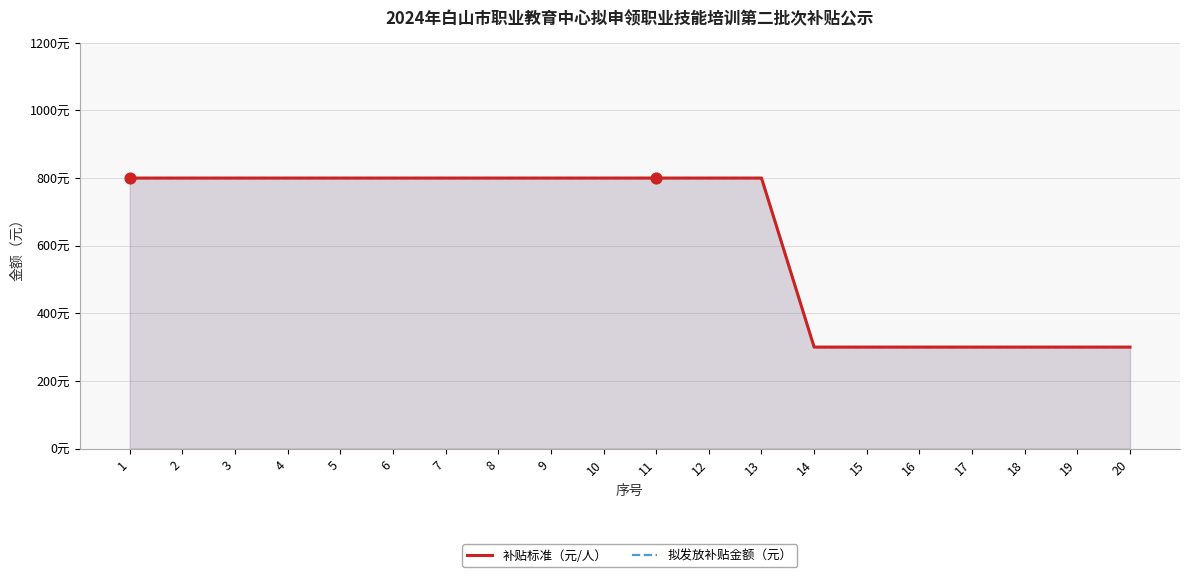

Which series has the largest Y range (max minus min)?

补贴标准（元/人）